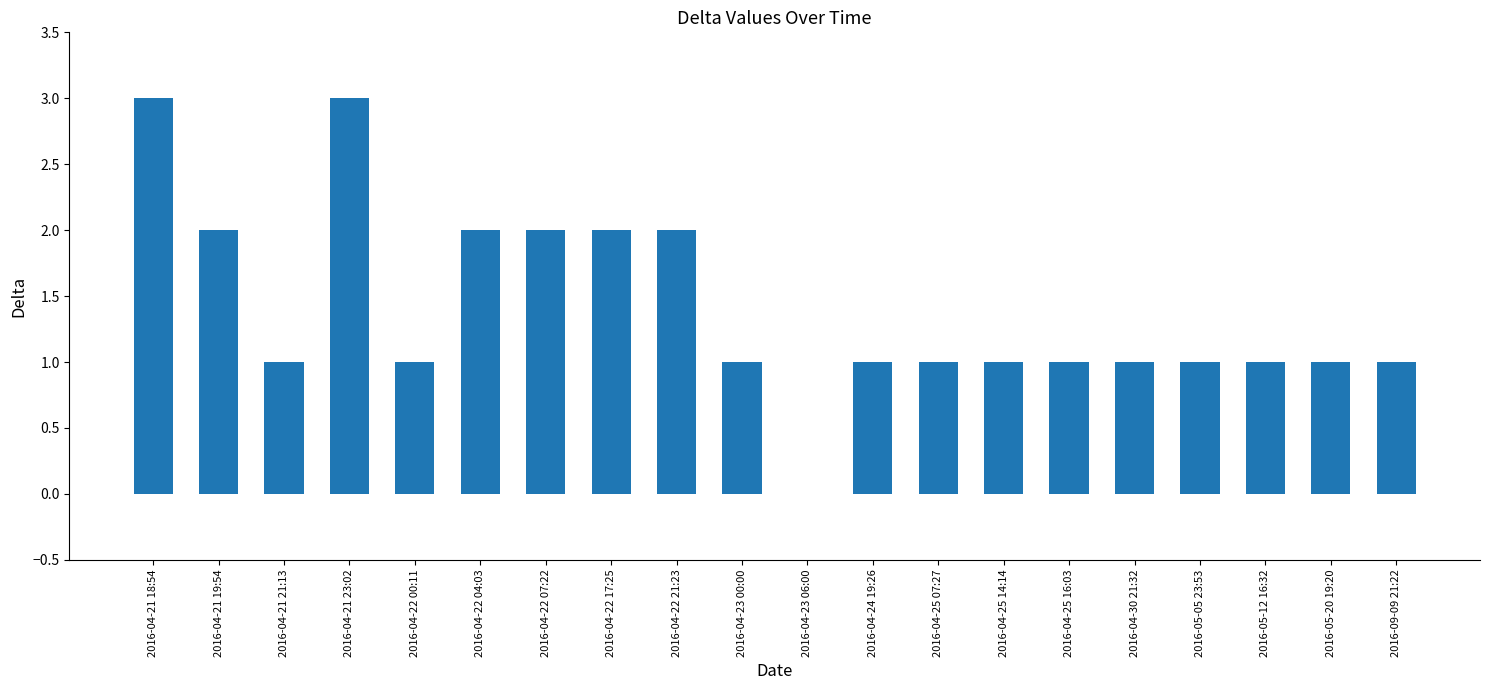

The value at 2016-04-22 07:22 is 2. True or false?

True